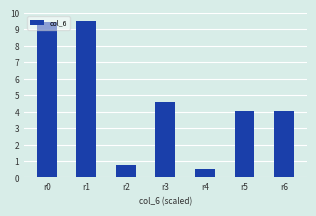

Reading right to left, what are all the values shown in this chart?

r6=4.0	r5=4.0	r4=0.5	r3=4.6	r2=0.8	r1=9.5	r0=9.5